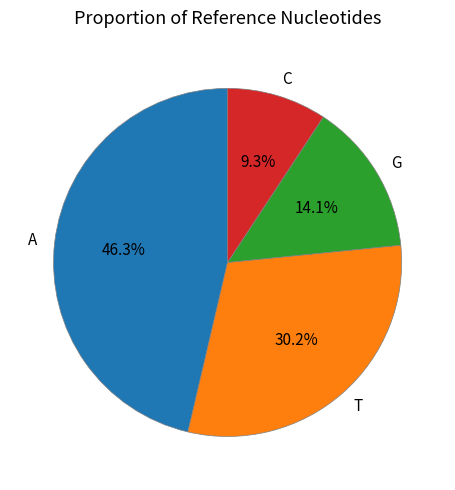

The C slice represents 9% of the pie. True or false?

True